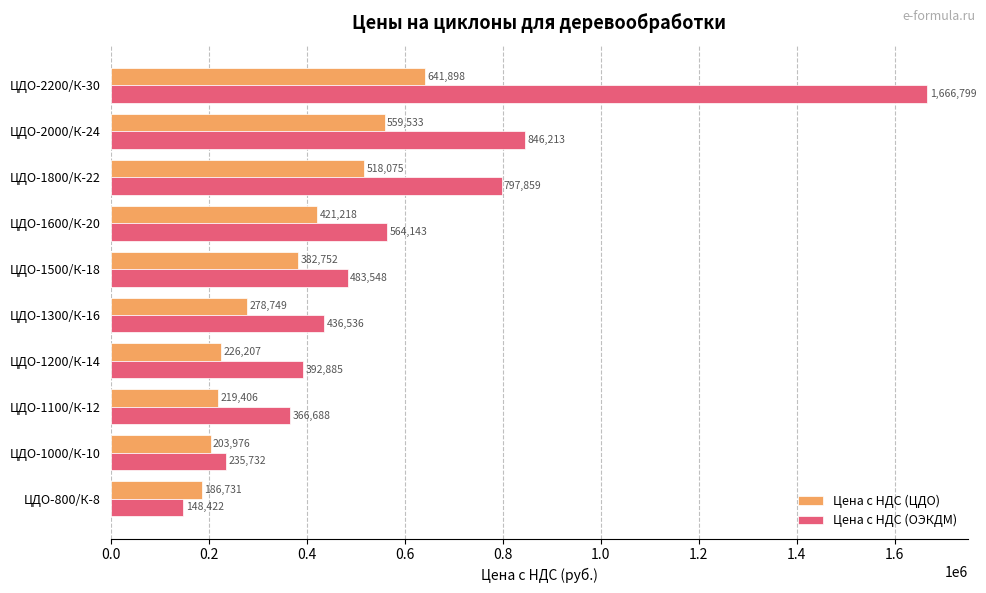

What is the sum of all Цена с НДС (ОЭКДМ) values?

5938827.5